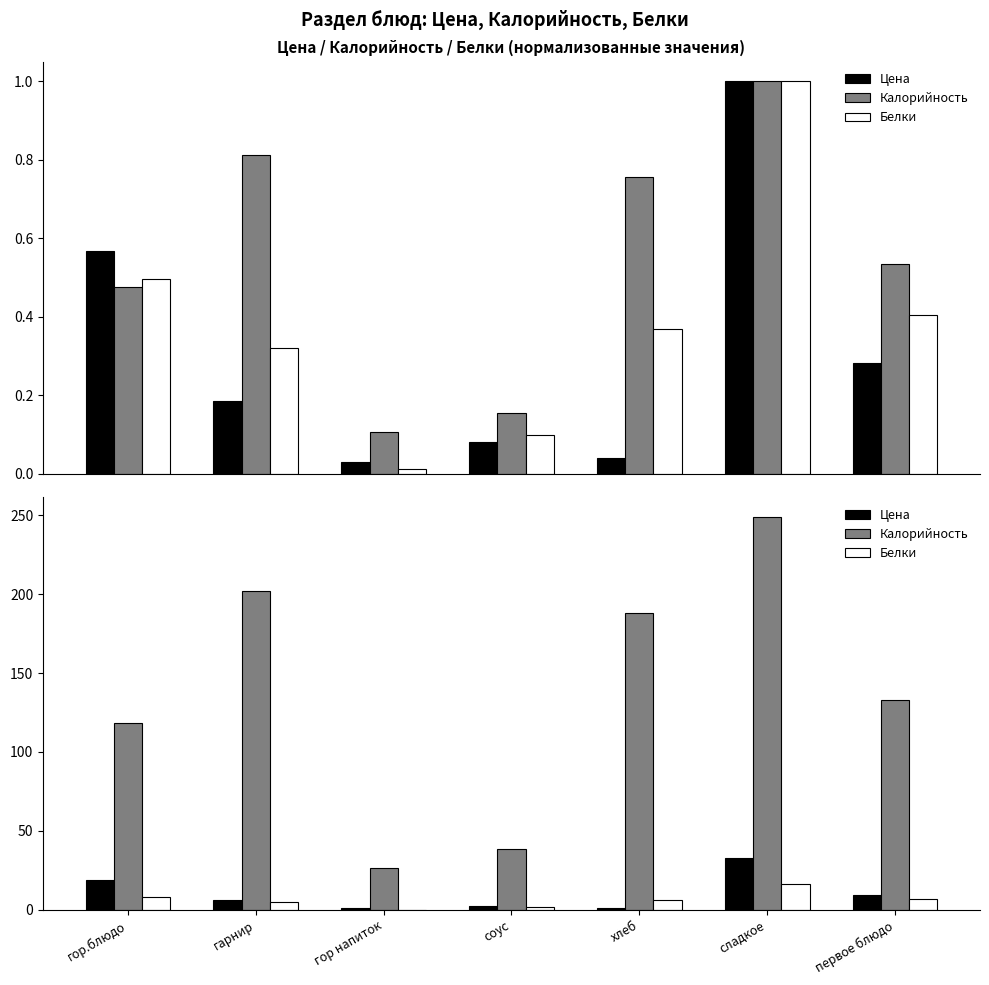

What is the difference between the highest and lowest values at сладкое?

232.2